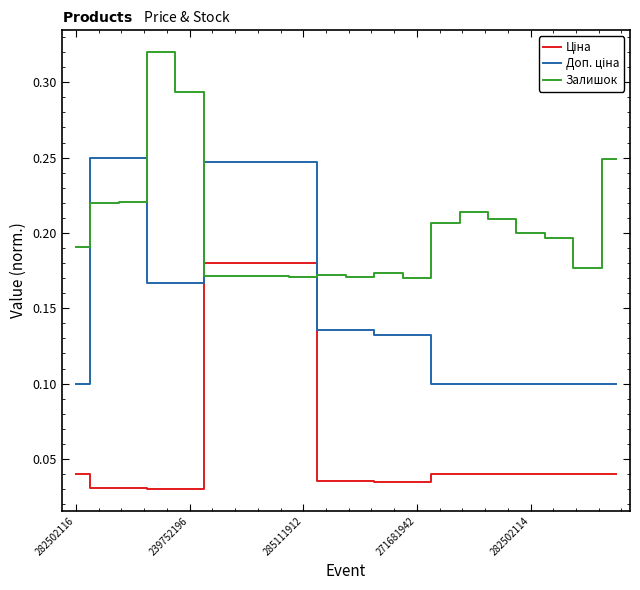

Which series has the largest total across all categories?

Залишок